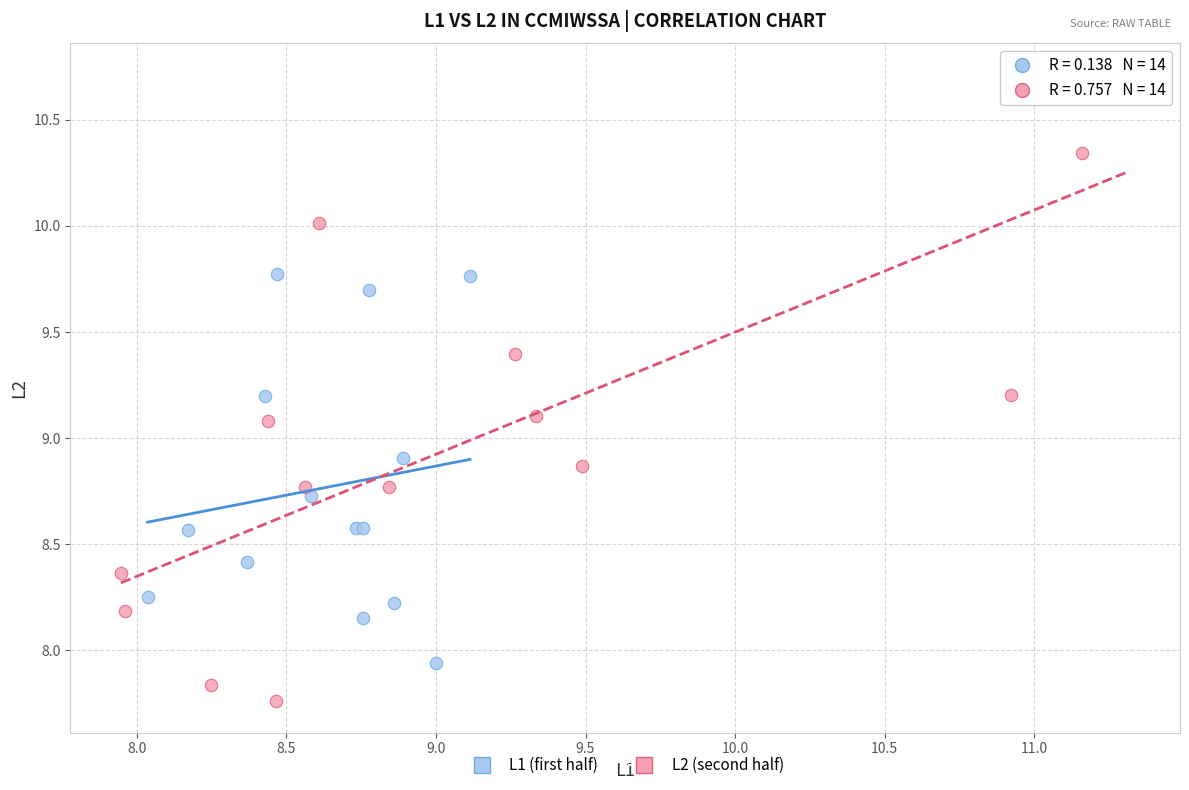

Which series reaches the minimum Y coordinate?

L2 (second half)